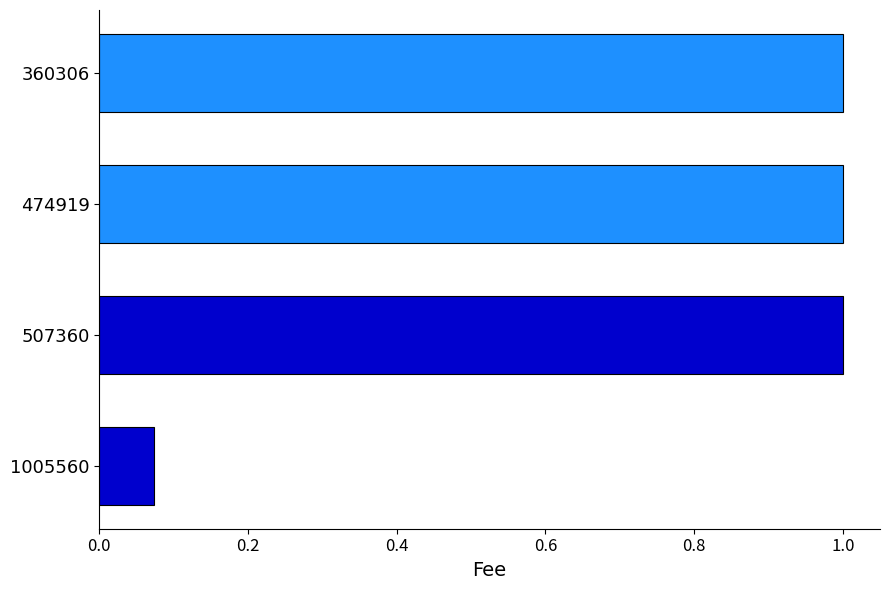

The value at 507360 is 1.0. True or false?

True